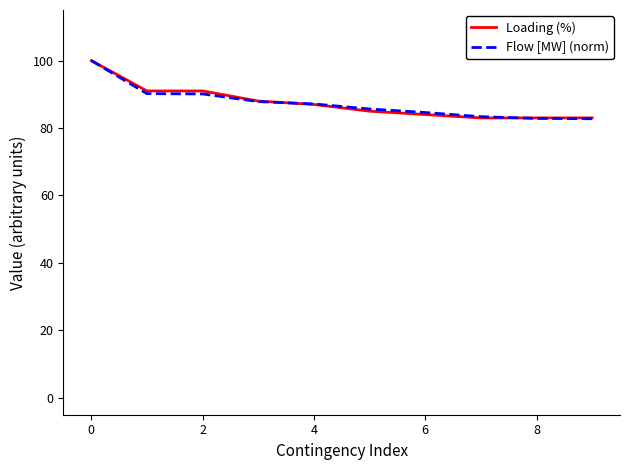

What is the highest value of the Loading (%) series?

100.0